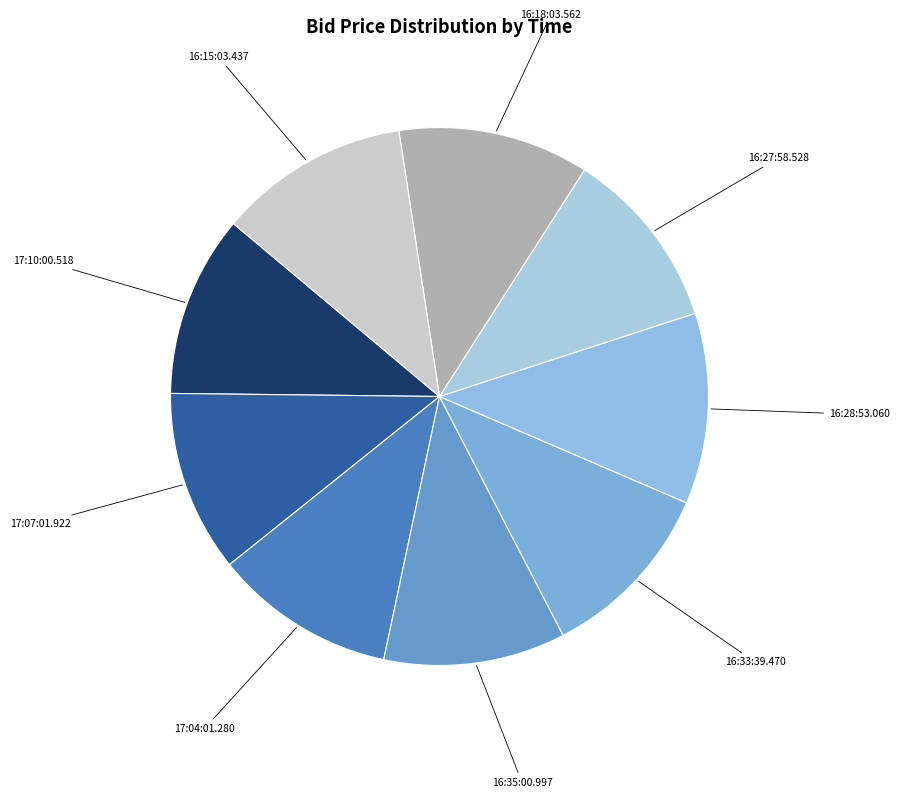

Does any single category account for the majority?

No